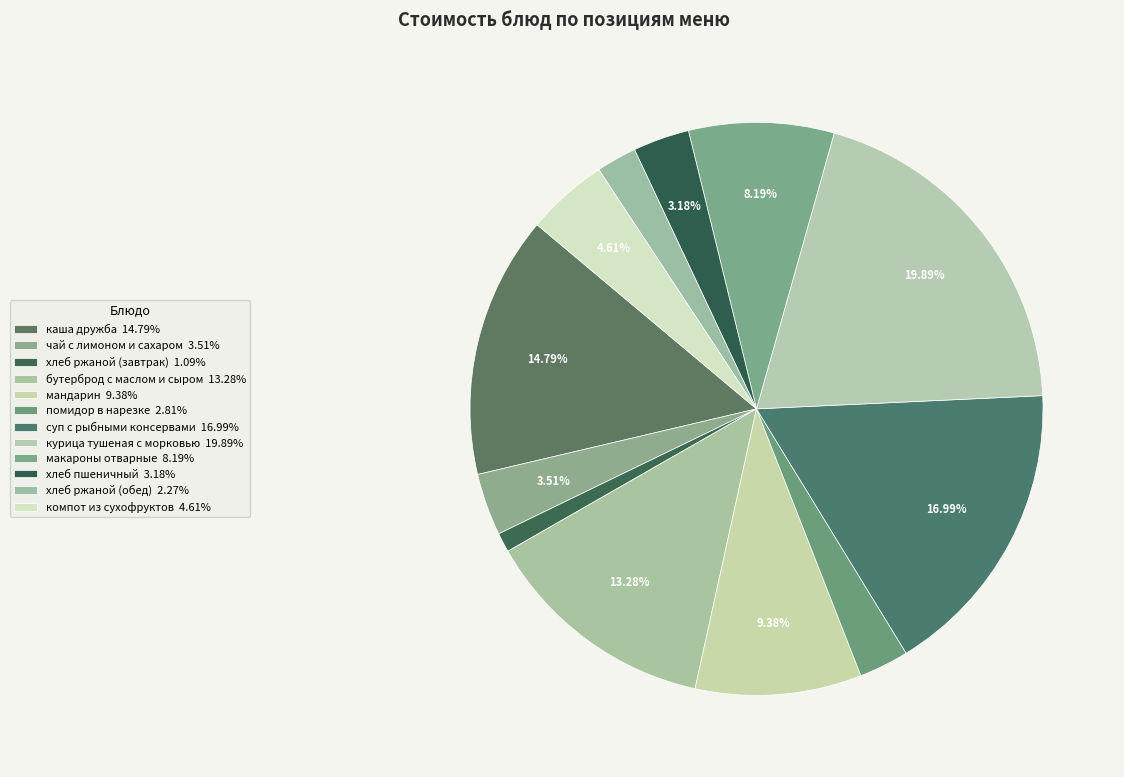

What is the change in value from чай с лимоном и сахаром to компот из сухофруктов?

+1.9